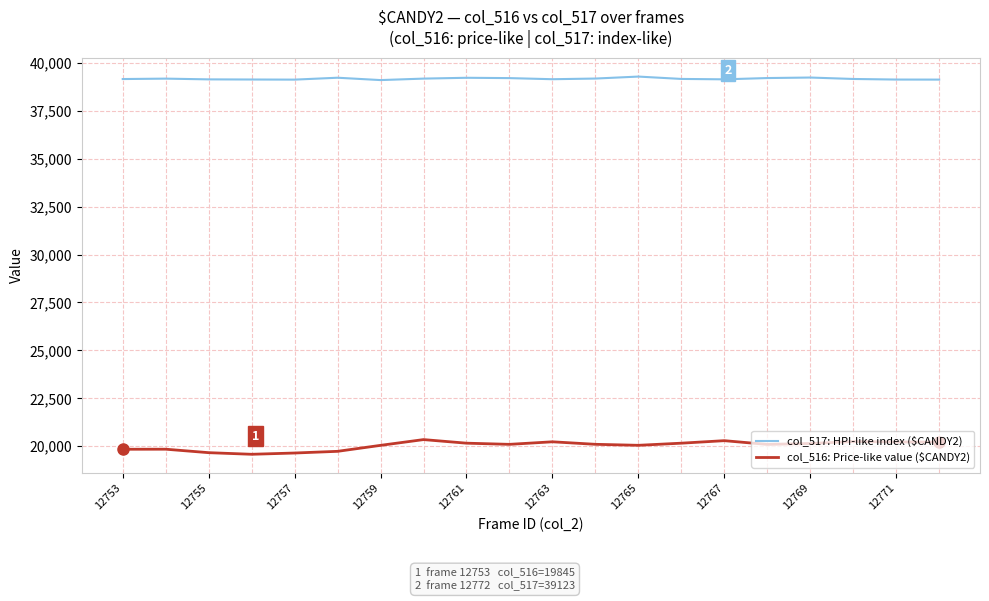

At how many categories does at least one series exceed 20103?

20